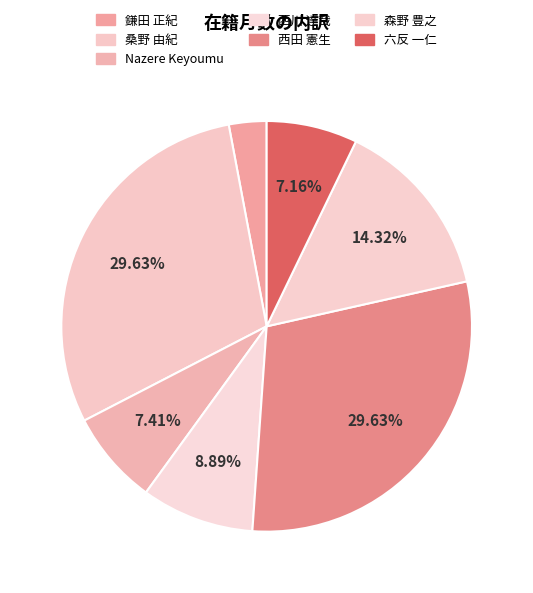

How many slices are in this pie chart?

7